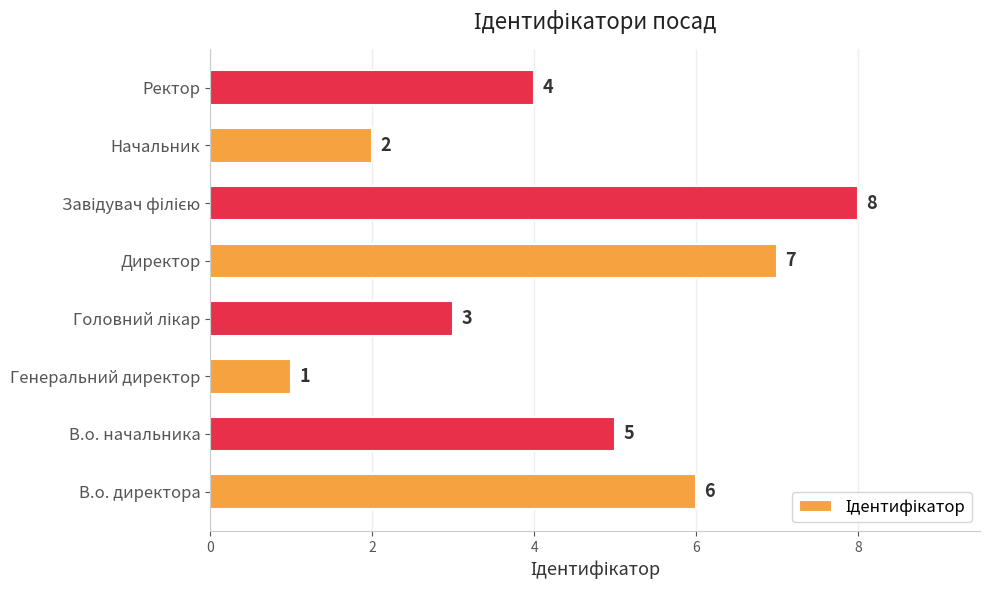

What is the difference between the maximum and minimum values?

7